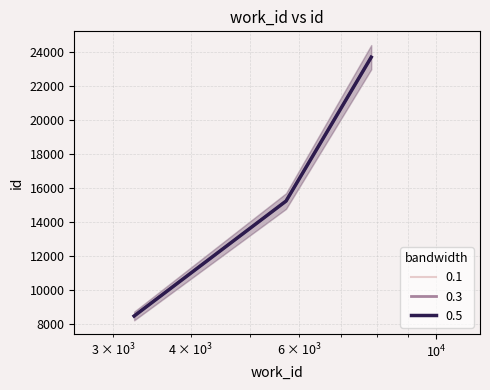

What are all the series names shown in the legend?

0.1, 0.3, 0.5